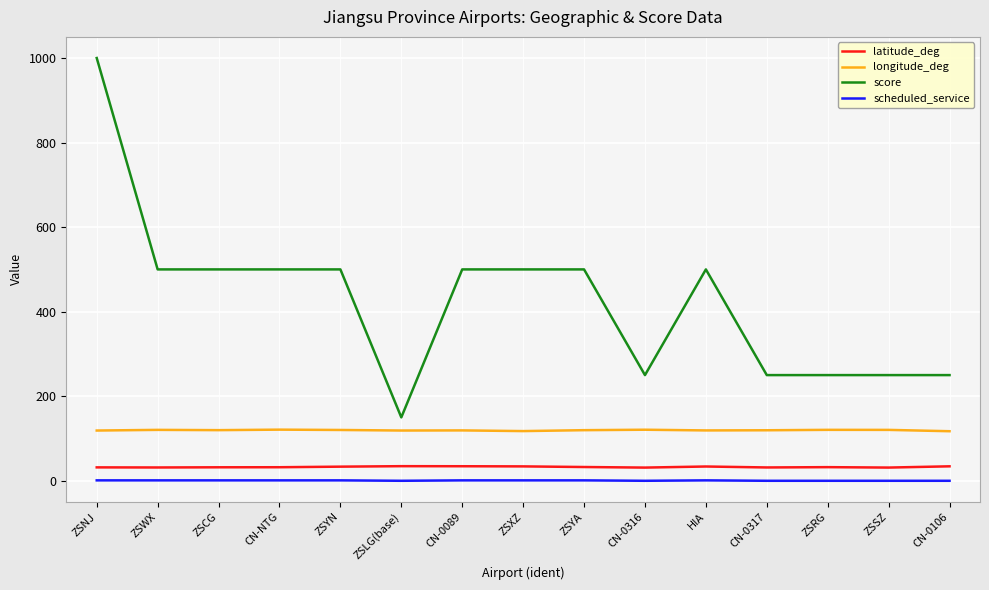

True or false: latitude_deg and longitude_deg cross at least once.

False